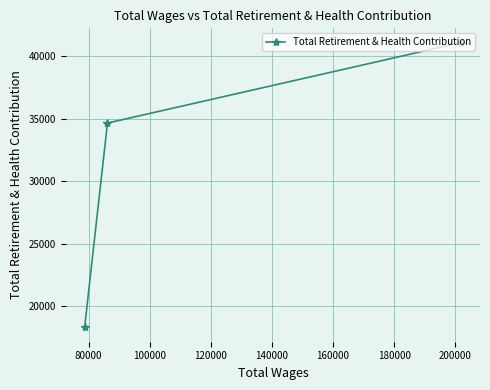

What is the greatest value displayed?

41092